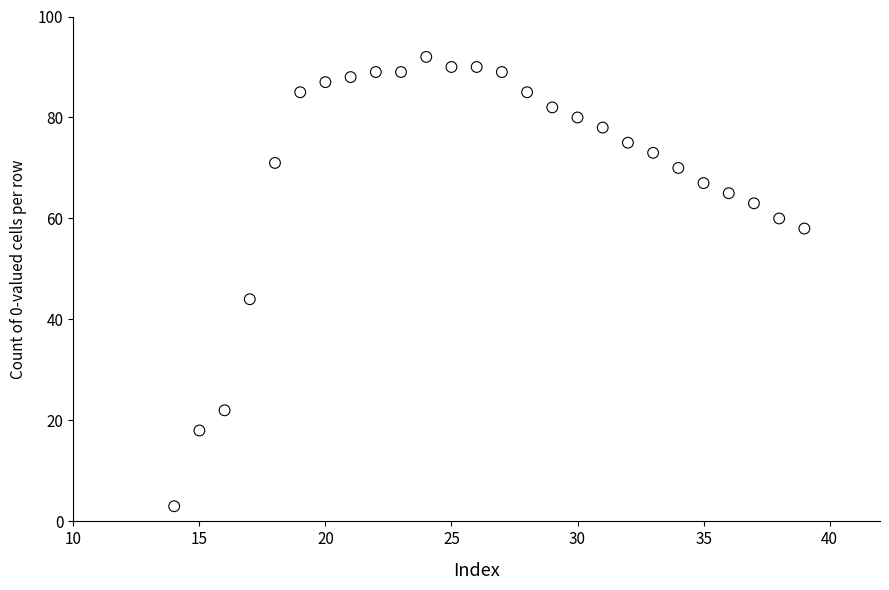

What Y value in the scatter plot is closest to 47?

44